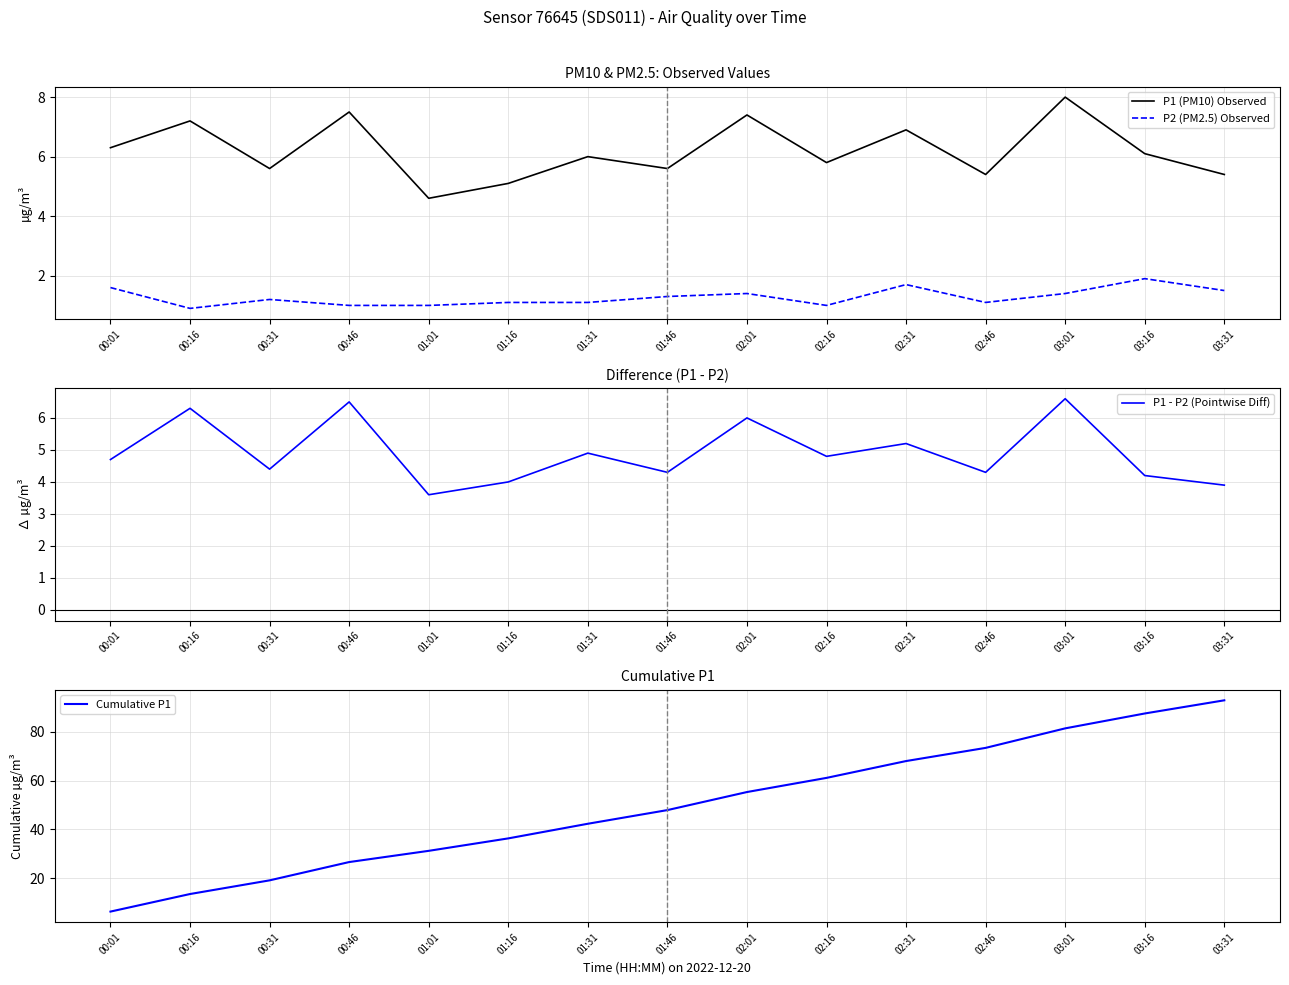

What is the label of the 5th point from the left?

01:01